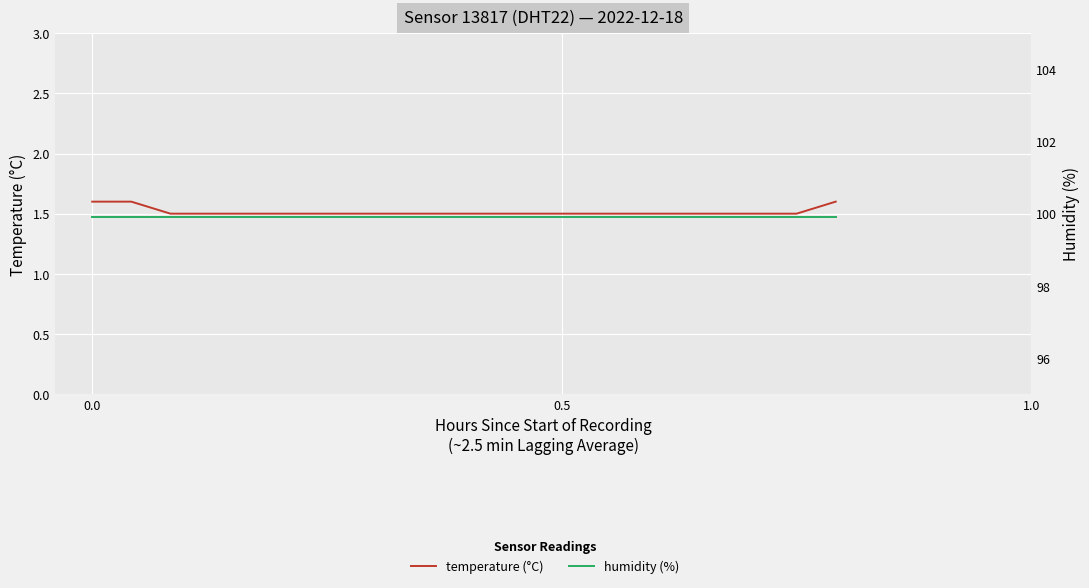

Is the value of temperature (°C) at 3 greater than the value of humidity (%) at 0.0?

No